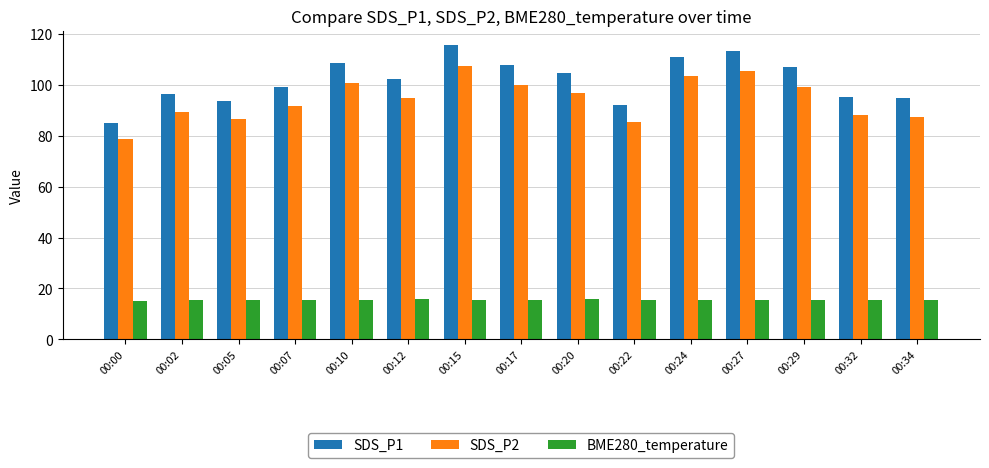

At 00:12, list the series in order from smallest to largest.

BME280_temperature, SDS_P2, SDS_P1